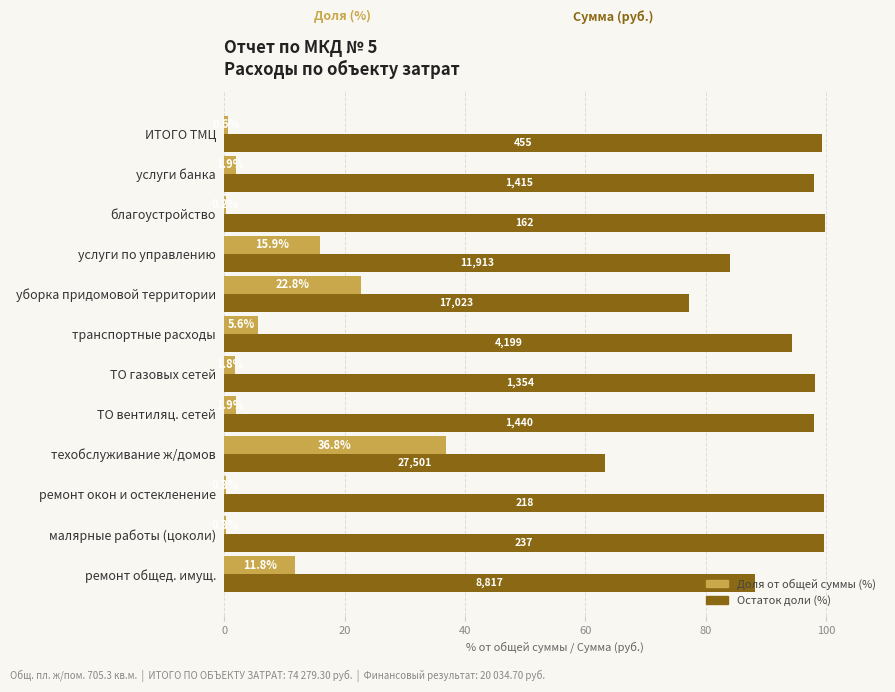

What is the maximum value shown in the chart?

99.8